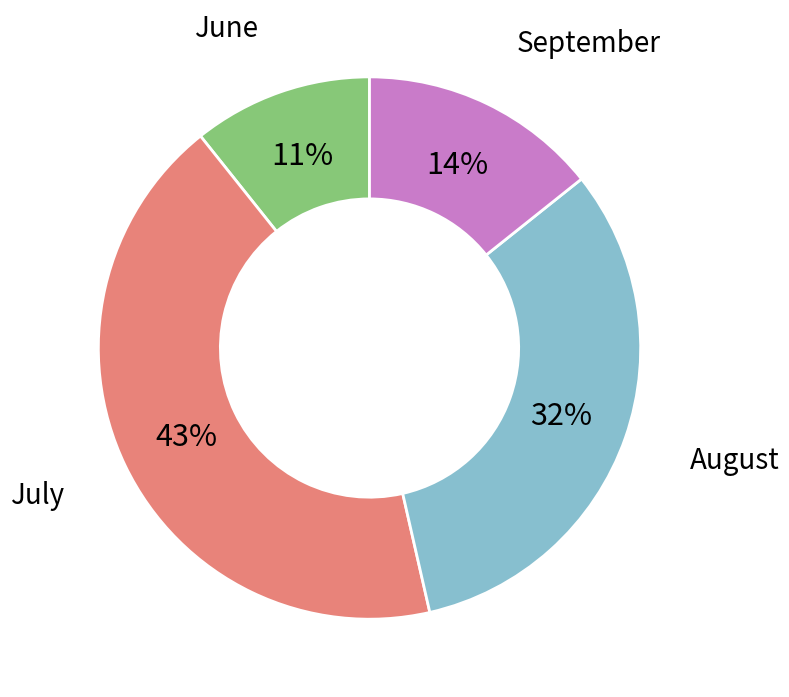

To the nearest percent, what is the difference between the largest and smallest slice percentages?

32%